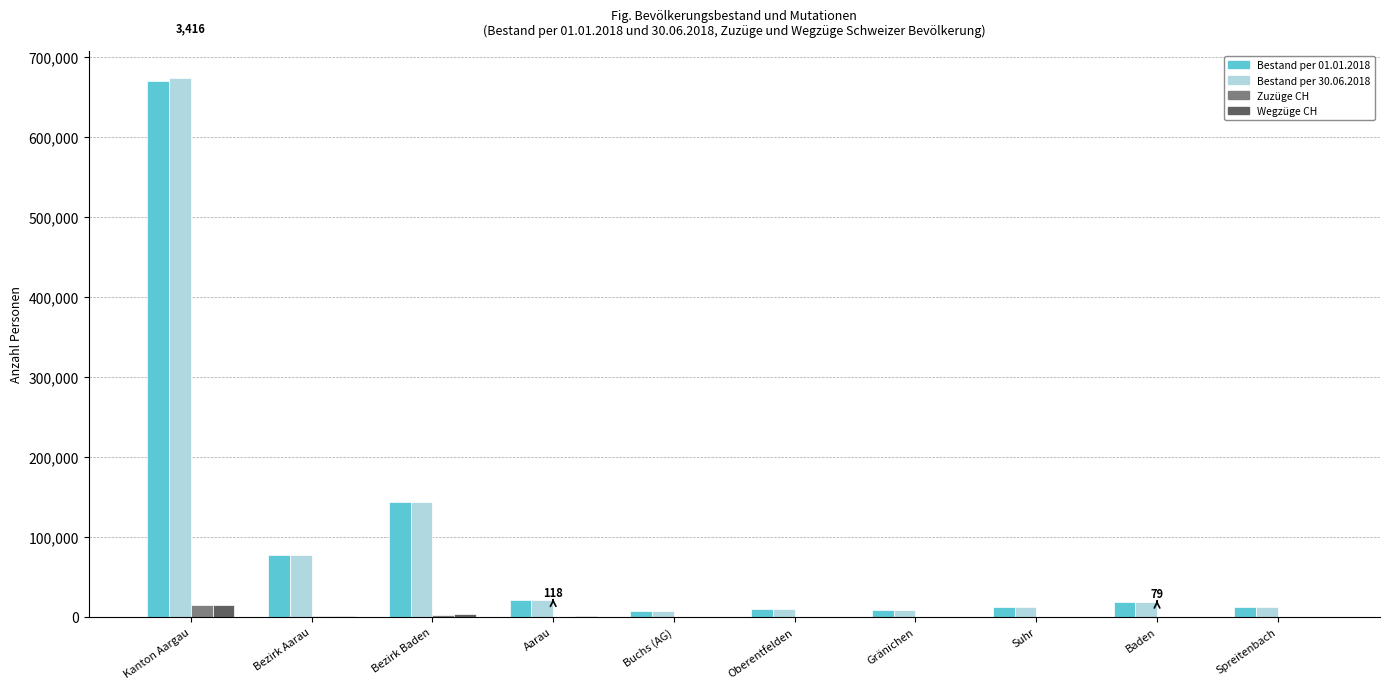

At which category is the sum across all series the highest?

Kanton Aargau